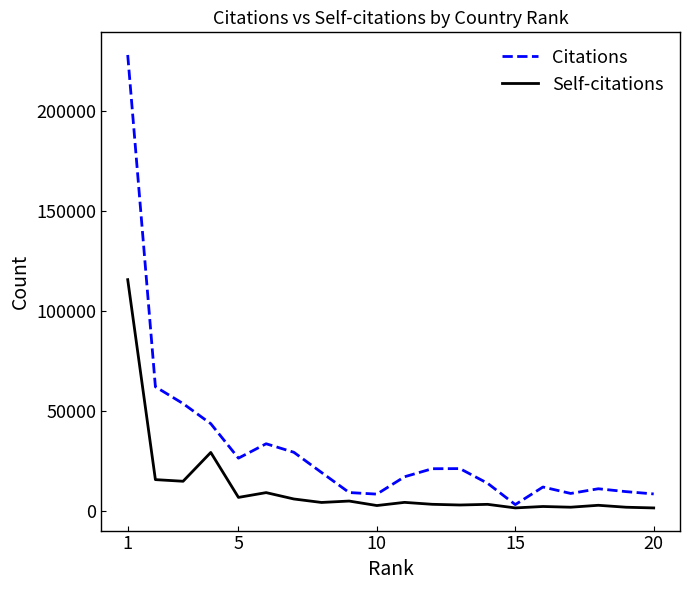

Which series has the largest total across all categories?

Citations